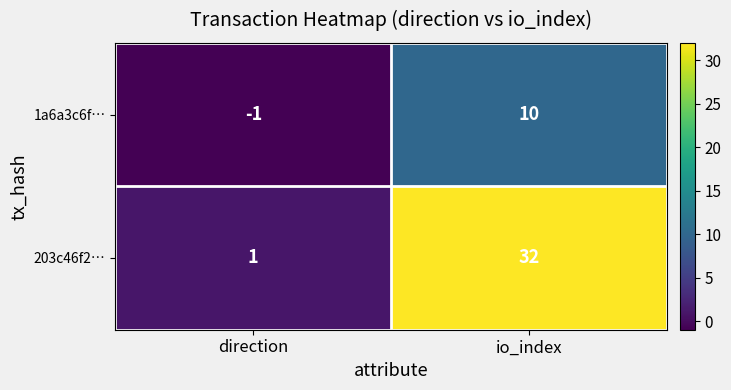

At which label is 1a6a3c6f… closest to 4?

direction